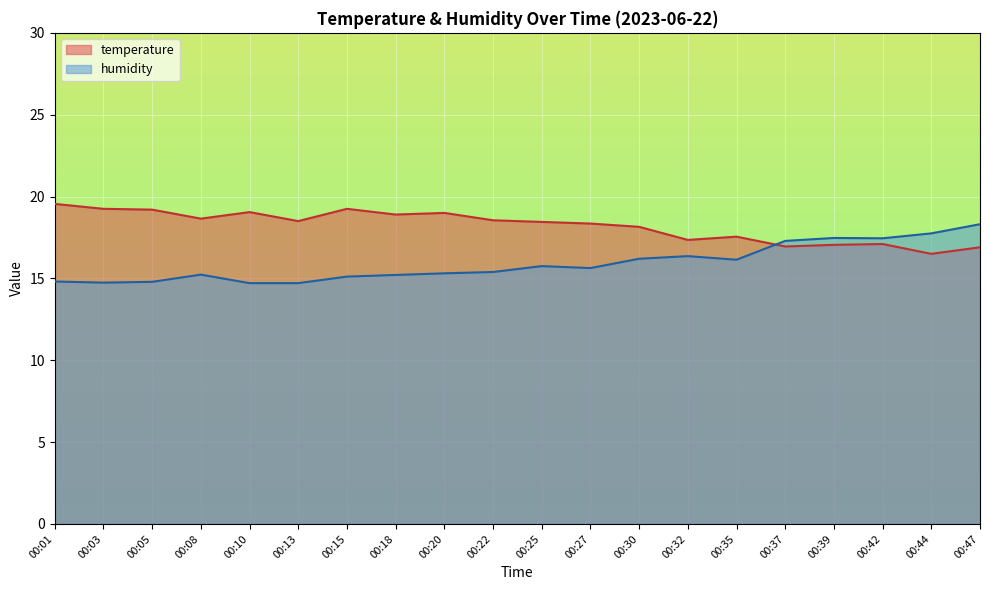

True or false: humidity has more than 2 interior local peaks.

True